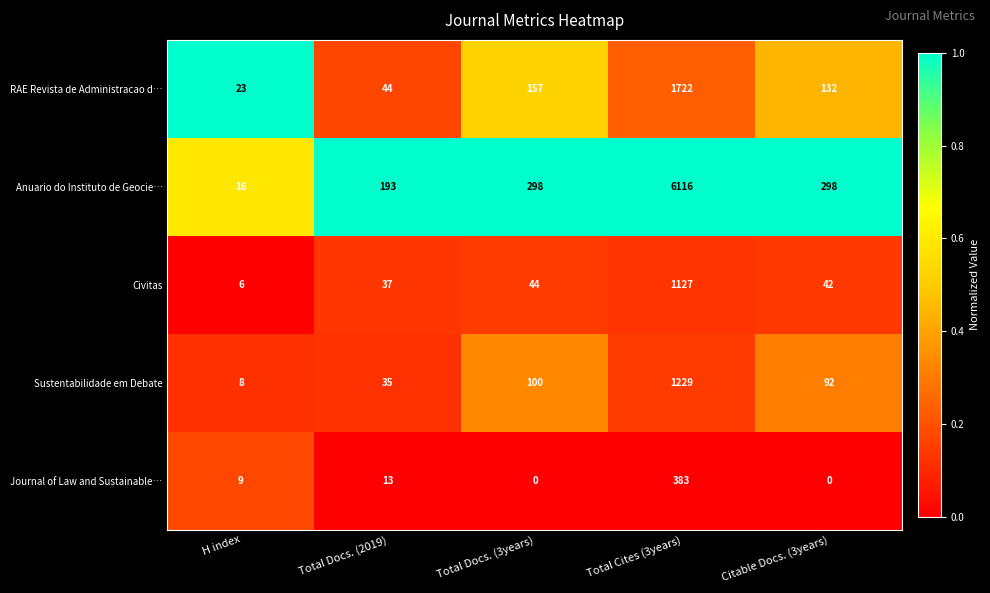

At which category does the chart reach its peak across all series?

Total Cites (3years)